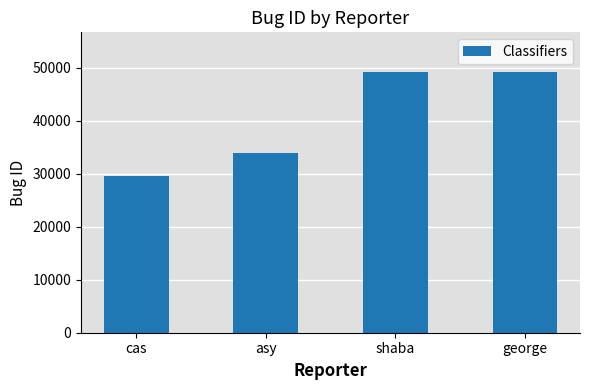

What is the change in value from cas to asy?

+4334